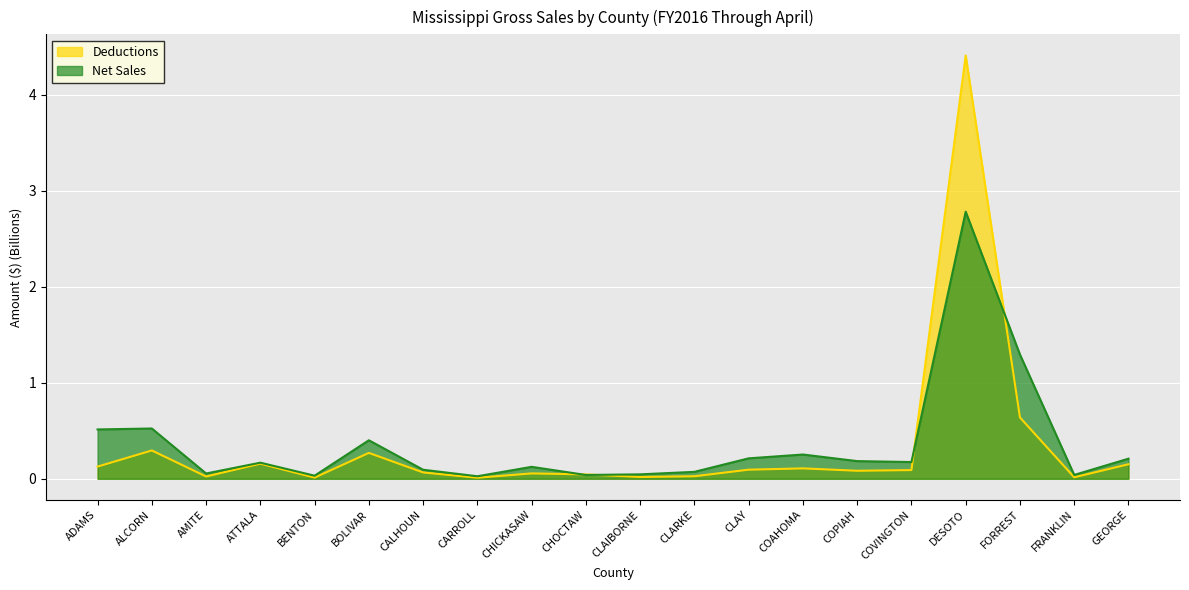

What is the label of the 17th point from the right?

ATTALA